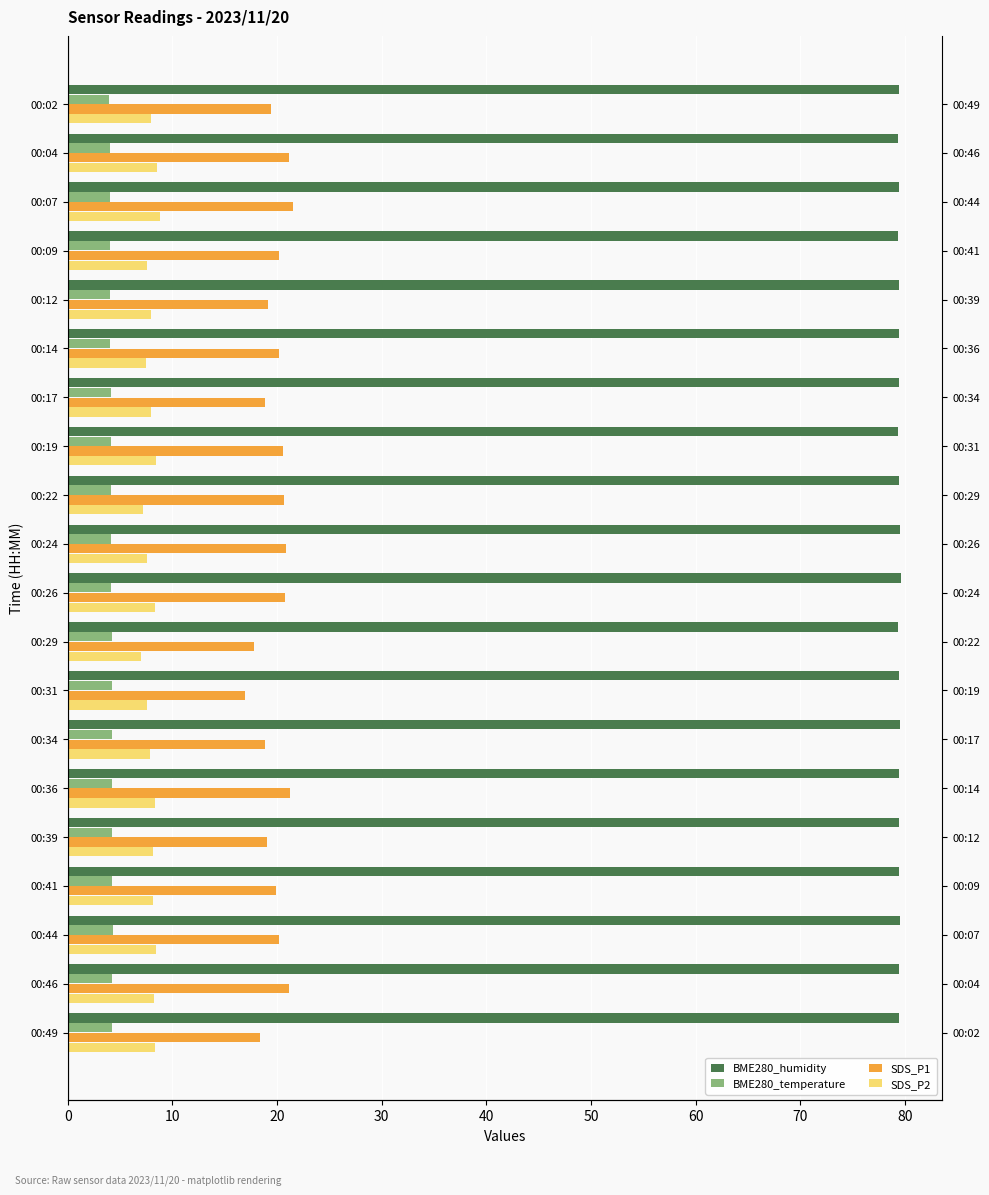

How many data points does each series have?

20